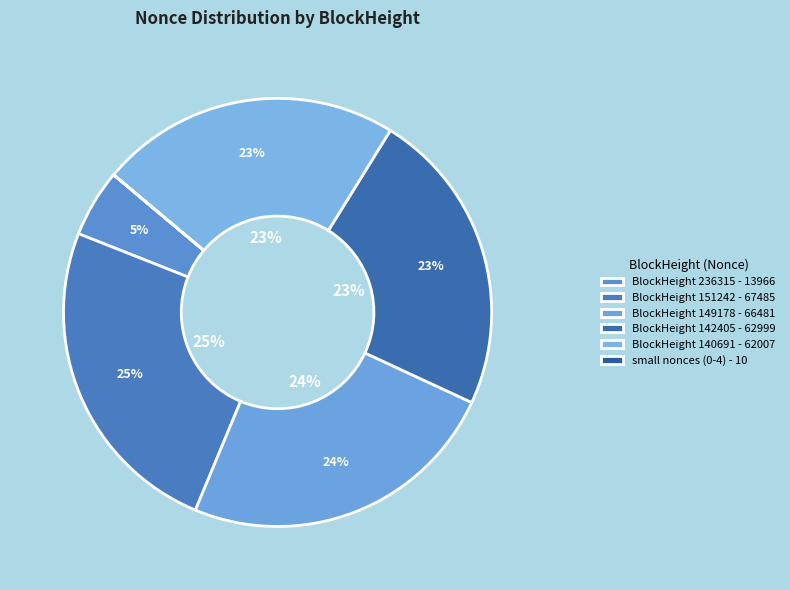

The 142405 slice represents 23% of the pie. True or false?

True